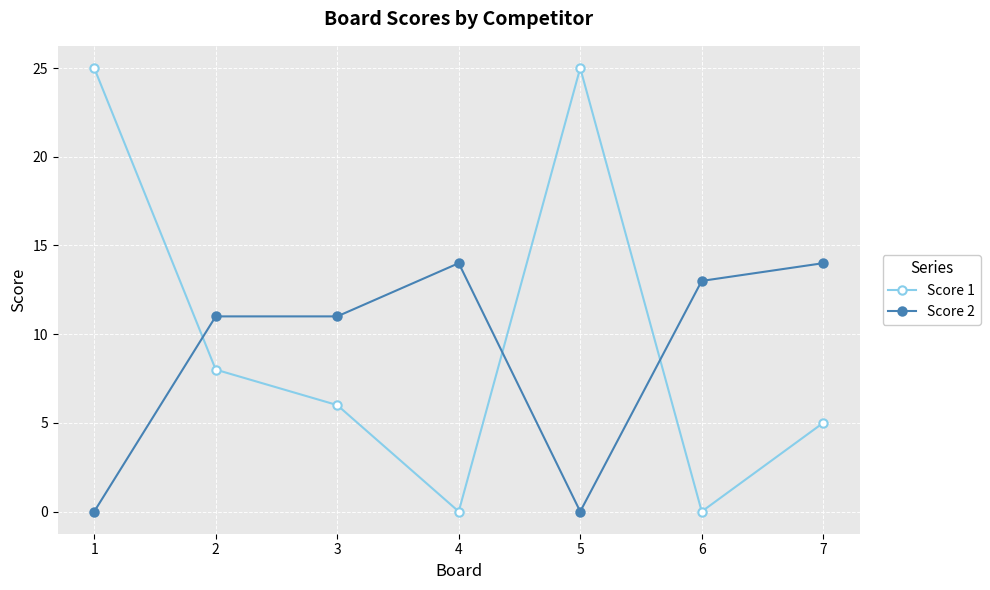

At 6, list the series in order from smallest to largest.

Score 1, Score 2